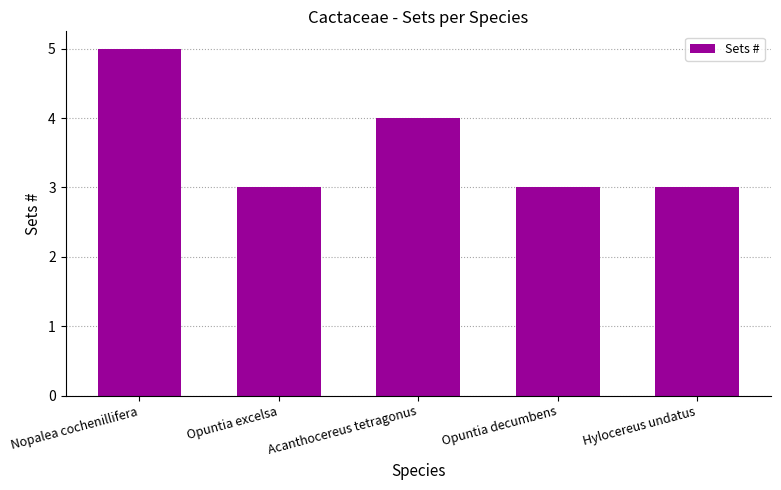

True or false: the data shows 6 at Acanthocereus tetragonus.

False